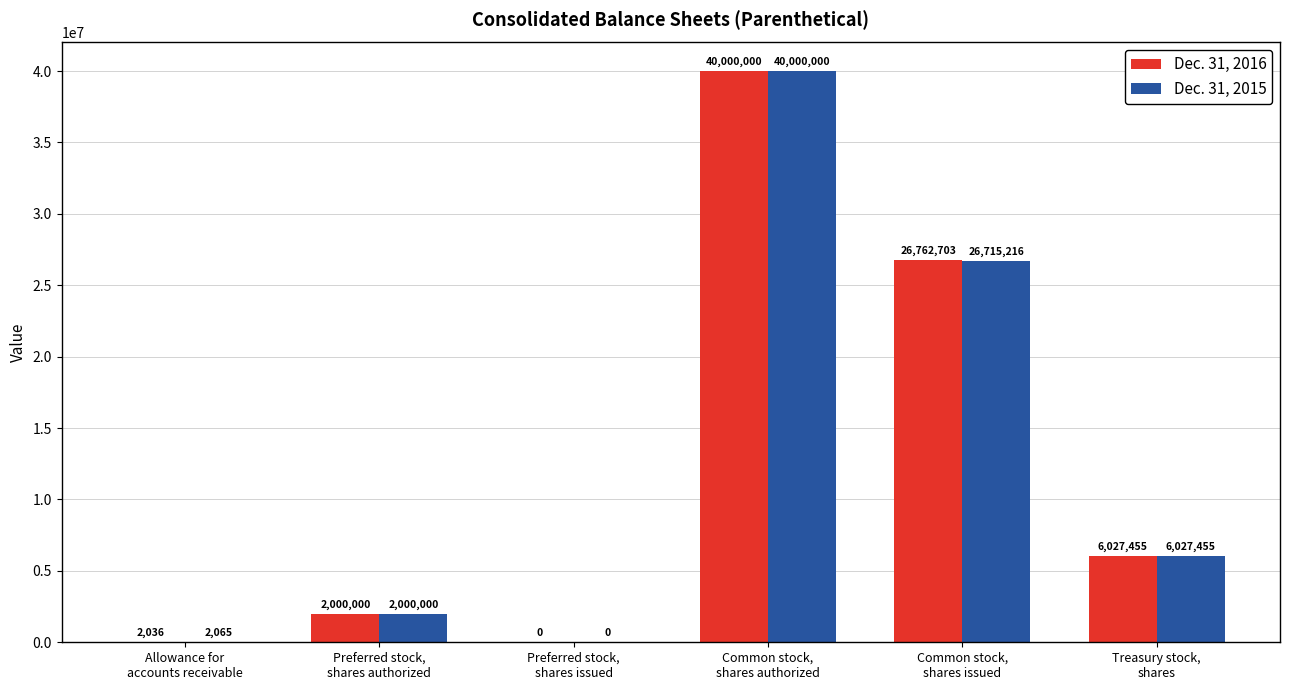

Reading left to right, list all the values displayed in this chart.

Dec. 31, 2016: Allowance for
accounts receivable=2036	Preferred stock,
shares authorized=2000000	Preferred stock,
shares issued=0	Common stock,
shares authorized=40000000	Common stock,
shares issued=26762703	Treasury stock,
shares=6027455
Dec. 31, 2015: Allowance for
accounts receivable=2065	Preferred stock,
shares authorized=2000000	Preferred stock,
shares issued=0	Common stock,
shares authorized=40000000	Common stock,
shares issued=26715216	Treasury stock,
shares=6027455